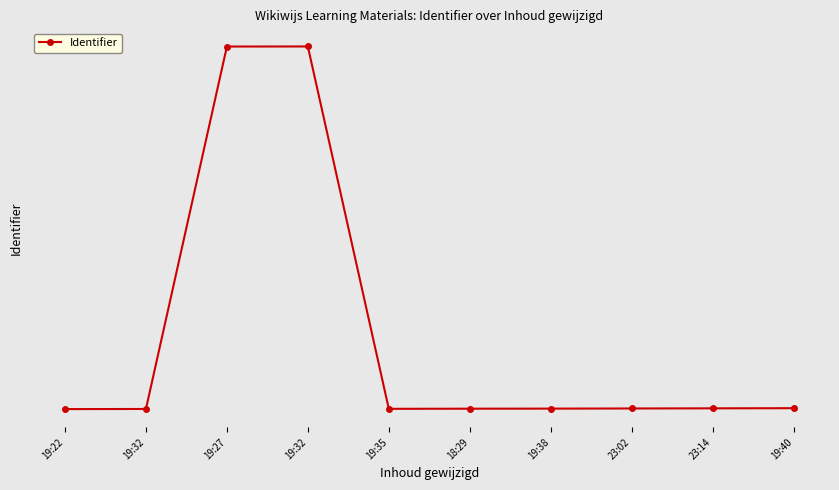

List the labels in order of value, largest first.

19:32, 19:27, 19:40, 23:14, 23:02, 19:38, 18:29, 19:35, 19:32, 19:22